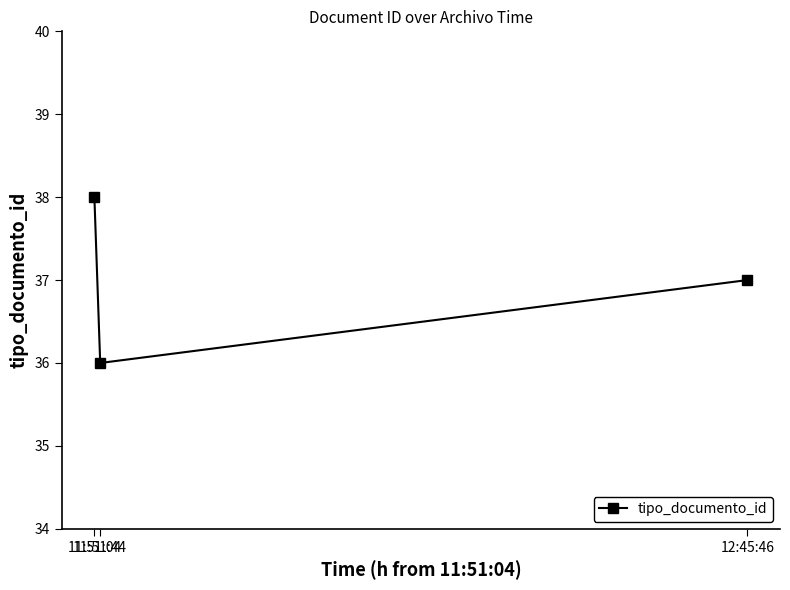

How many data points are less than 37?

1